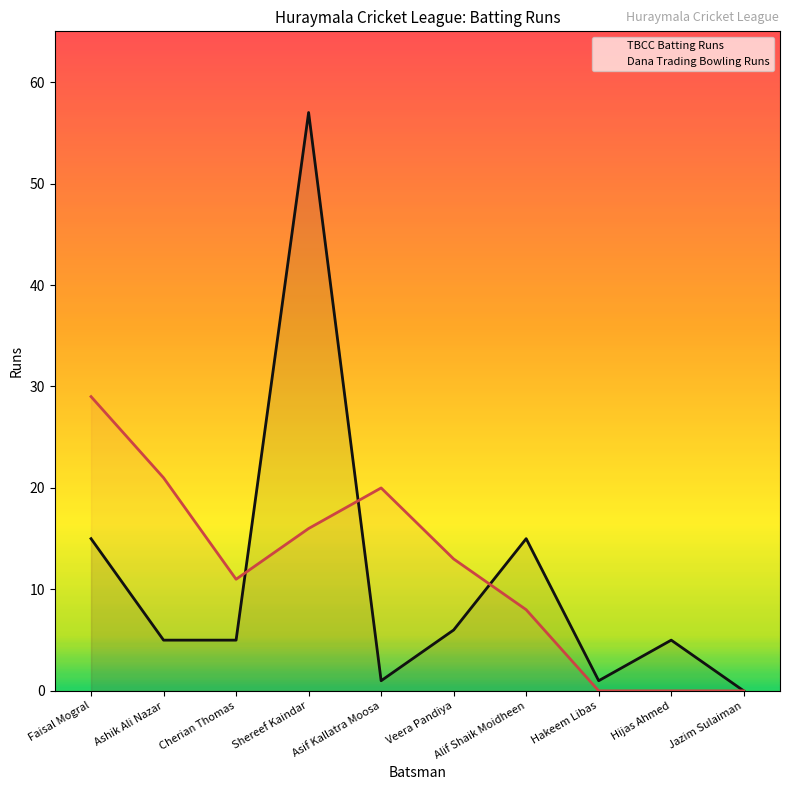

In TBCC Batting Runs, how many points are lower than both neighbors (excluding endpoints)?

2